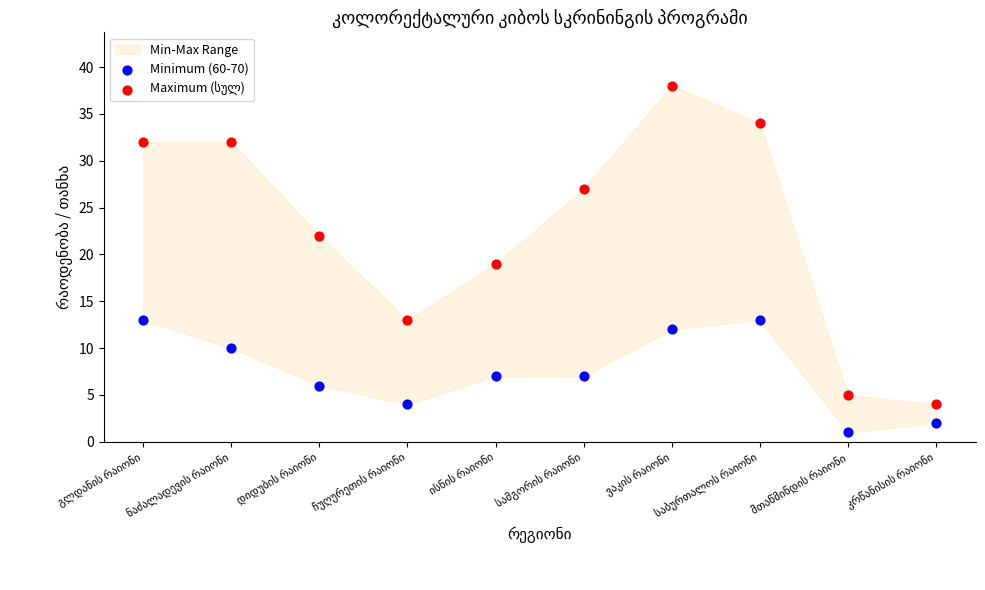

Which series contains the lowest Y value?

Minimum (60-70)